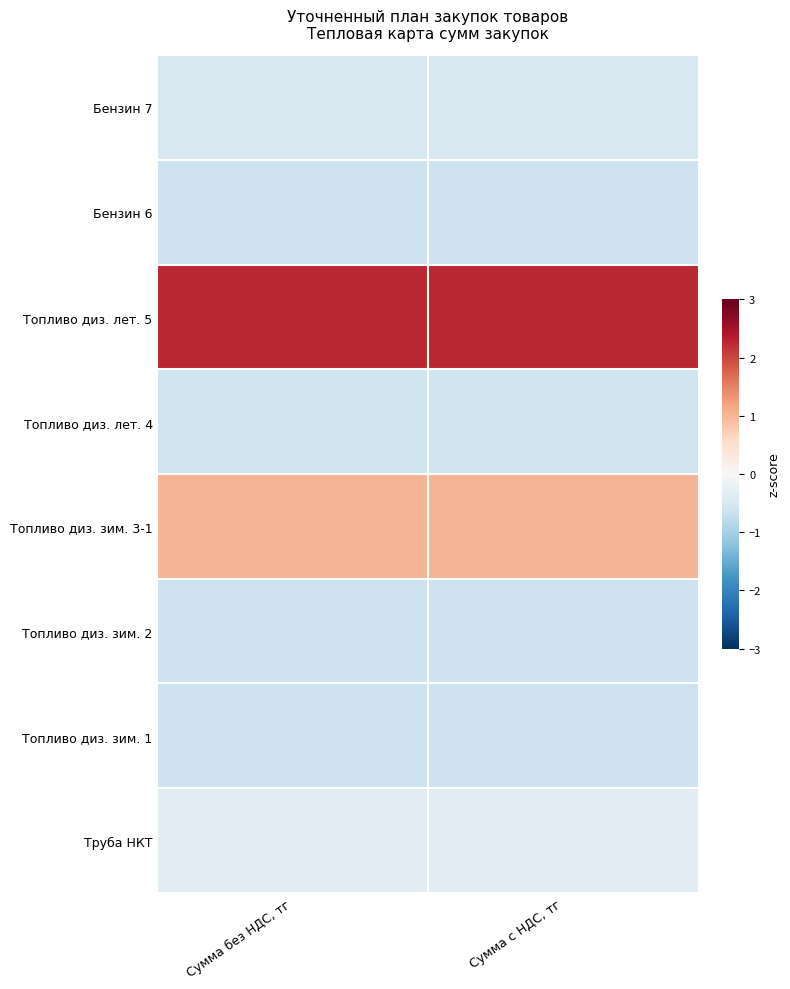

Which label corresponds to the smallest value in the chart?

Сумма без НДС, тг